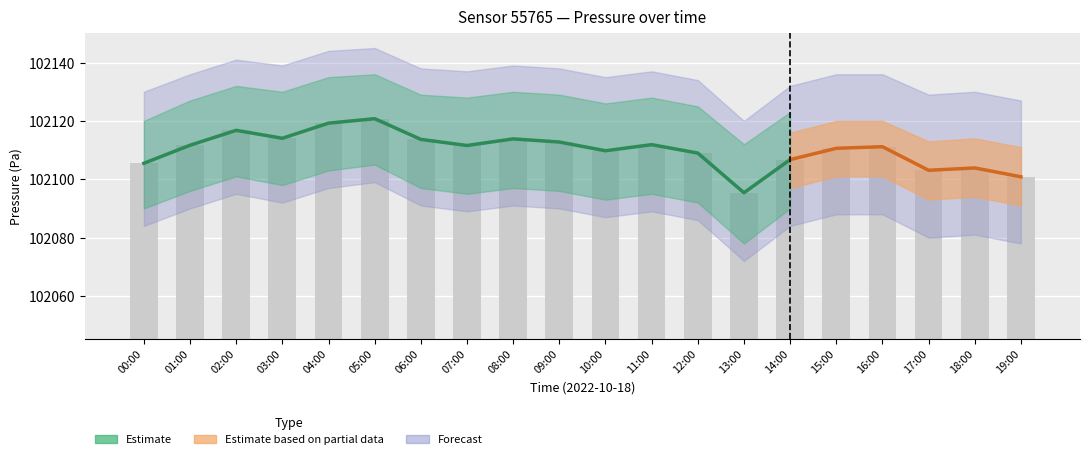

The value at 04:00 is 151750.1. True or false?

False